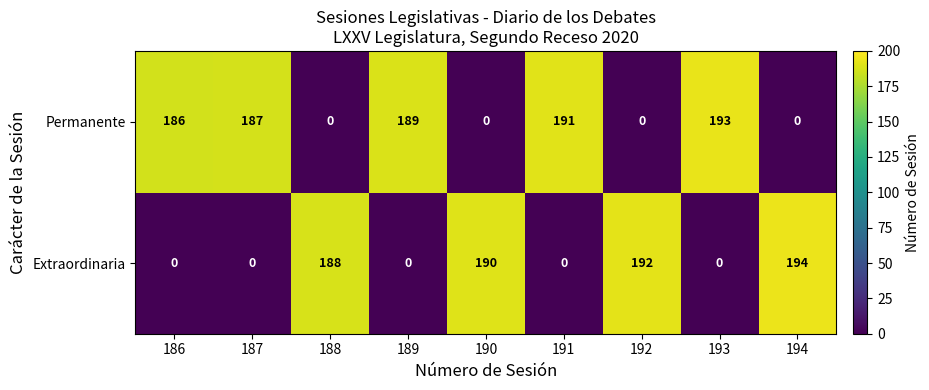

Reading left to right, what are all the values shown in this chart?

Permanente: 186	187	0	189	0	191	0	193	0
Extraordinaria: 0	0	188	0	190	0	192	0	194